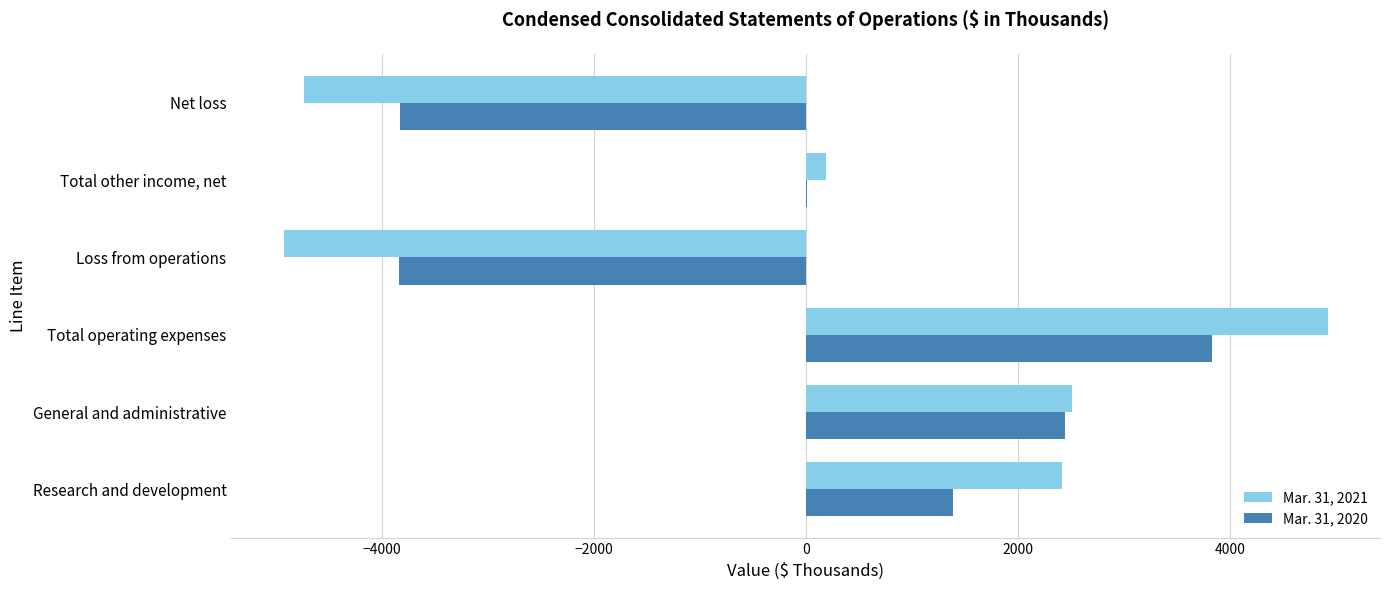

At which category is the sum across all series the highest?

Total operating expenses